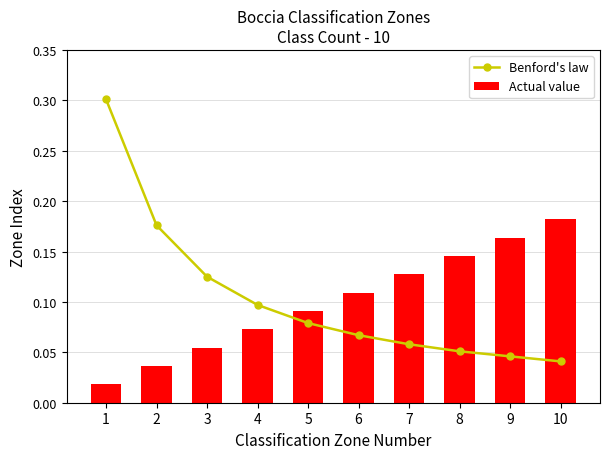

At which category is the sum across all series the highest?

1